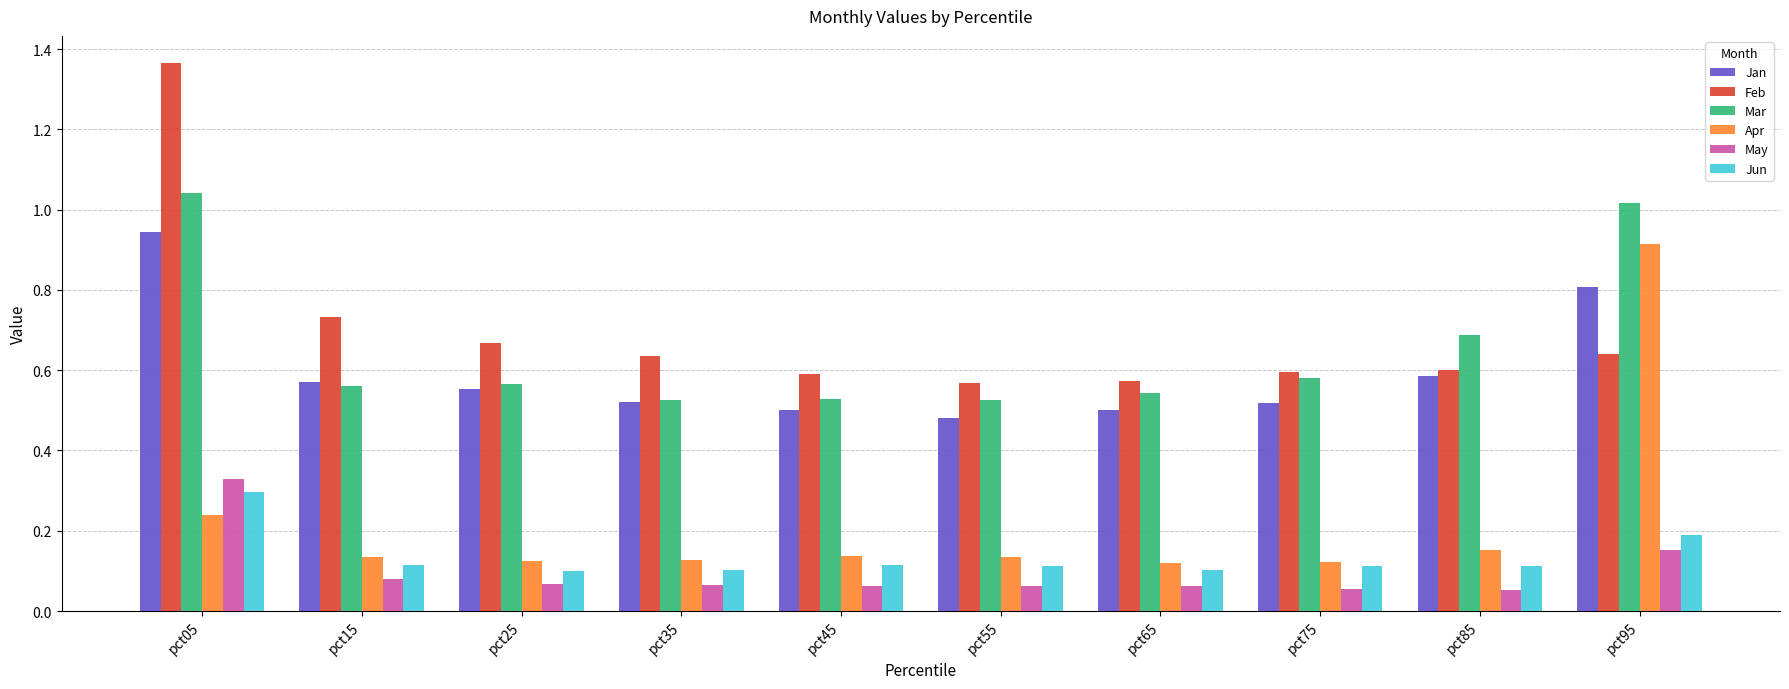

What is the total value across all series at pct55?

1.9